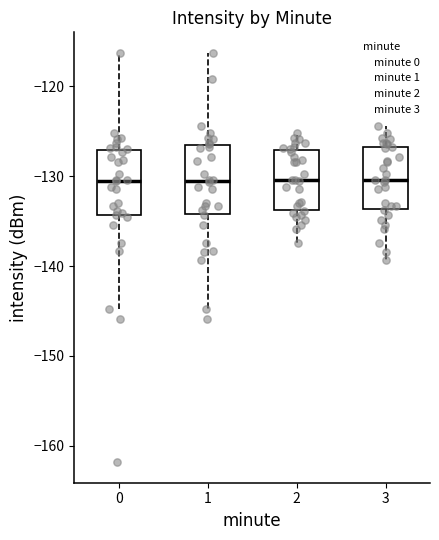

Reading left to right, transcribe this box plot: for each box, give where its median line is, the range the box spans, and where its two whiskers end, as read against the y-axis. The values are not printed on the chart, so give them approximately, as read against the axis.

0: median -130, box -134 to -127, whiskers -145 to -116
1: median -131, box -134 to -126, whiskers -145 to -116
2: median -130, box -134 to -127, whiskers -137 to -125
3: median -130, box -134 to -127, whiskers -139 to -124